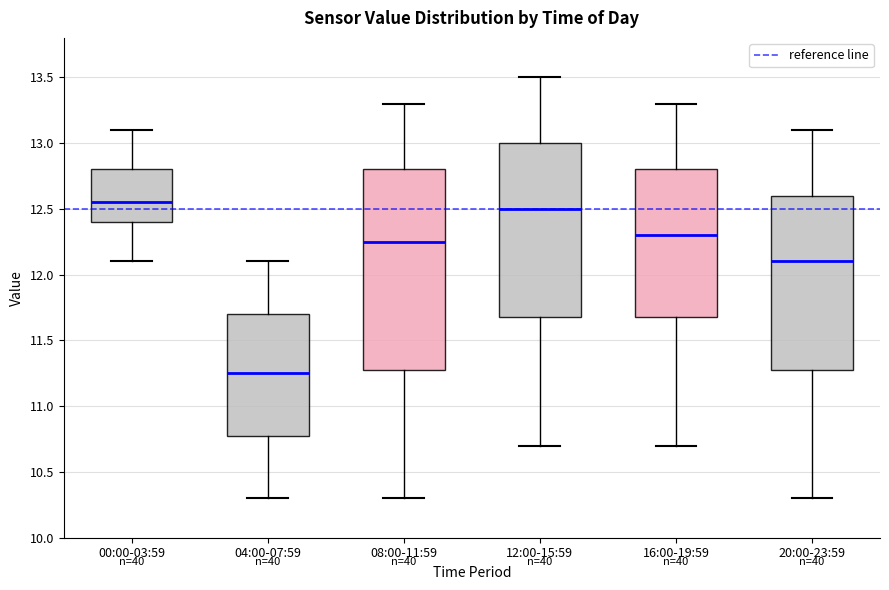

Reading left to right, read every box against the y-axis: the position of its median line, the range the box covers, and the ends of its whiskers. The values are not printed on the chart, so give them approximately, as read against the axis.

00:00-03:59: median 12.55, box 12.40 to 12.80, whiskers 12.10 to 13.10
04:00-07:59: median 11.25, box 10.80 to 11.70, whiskers 10.30 to 12.10
08:00-11:59: median 12.25, box 11.30 to 12.80, whiskers 10.30 to 13.30
12:00-15:59: median 12.50, box 11.70 to 13.00, whiskers 10.70 to 13.50
16:00-19:59: median 12.30, box 11.70 to 12.80, whiskers 10.70 to 13.30
20:00-23:59: median 12.10, box 11.30 to 12.60, whiskers 10.30 to 13.10